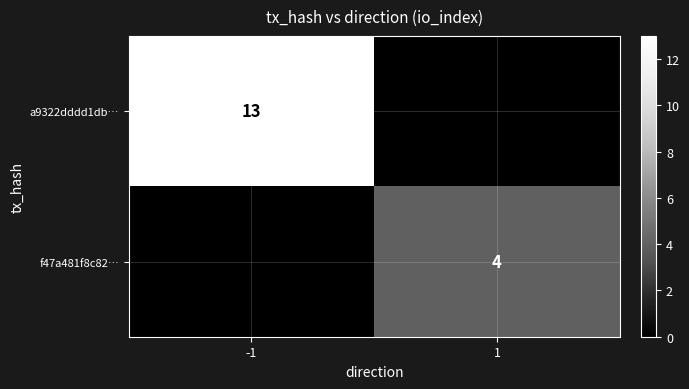

The value of a9322dddd1db… at -1 is 17. True or false?

False